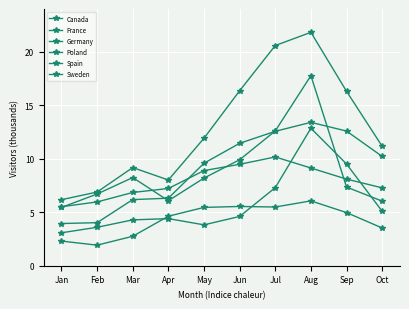

Where does the France series first go above 8?

Mar